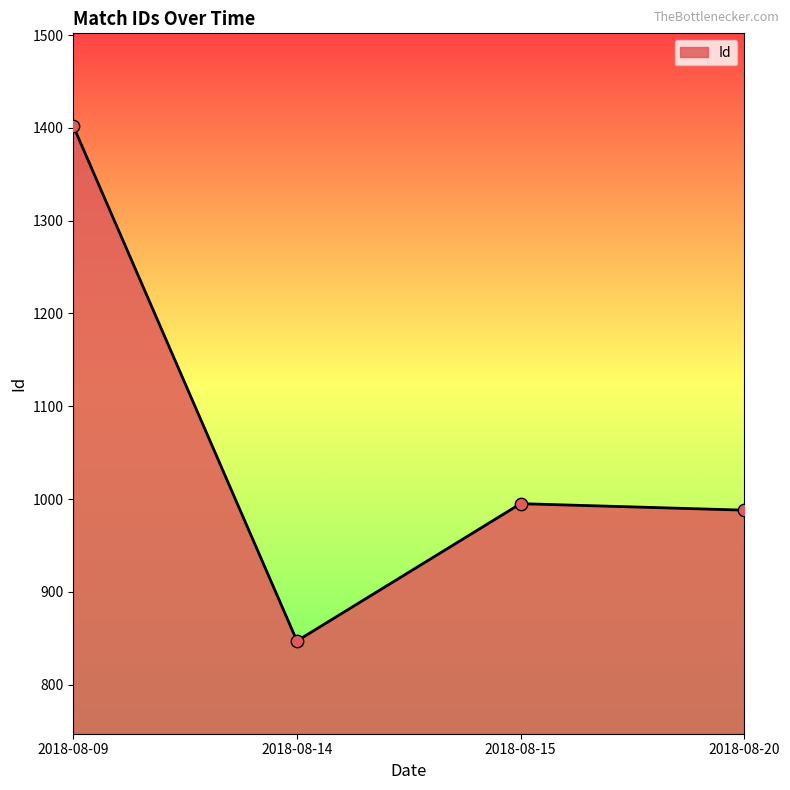

Approximately how many times larger is the value at 2018-08-09 compared to 2018-08-15?

1.4